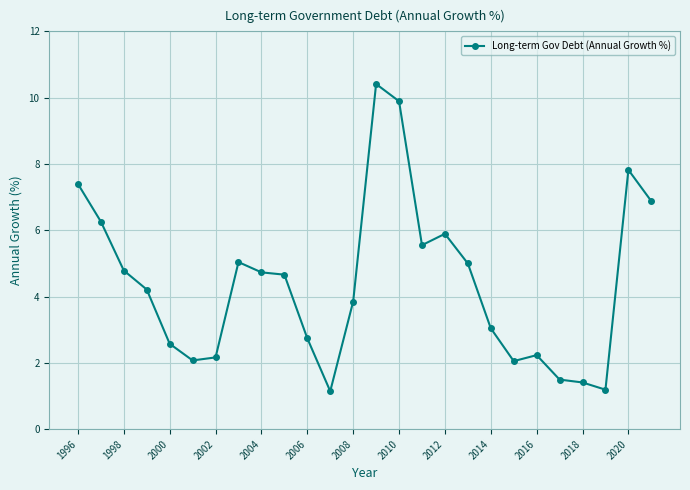

What is the sum of all values?

114.5